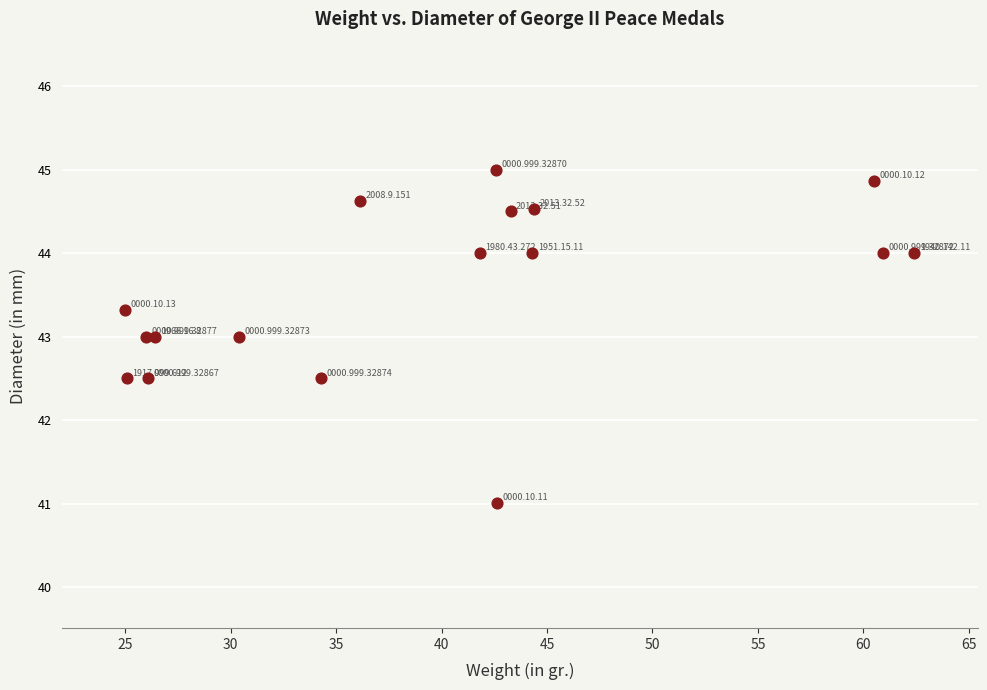

What is the range of Y values (max minus min)?

4.0